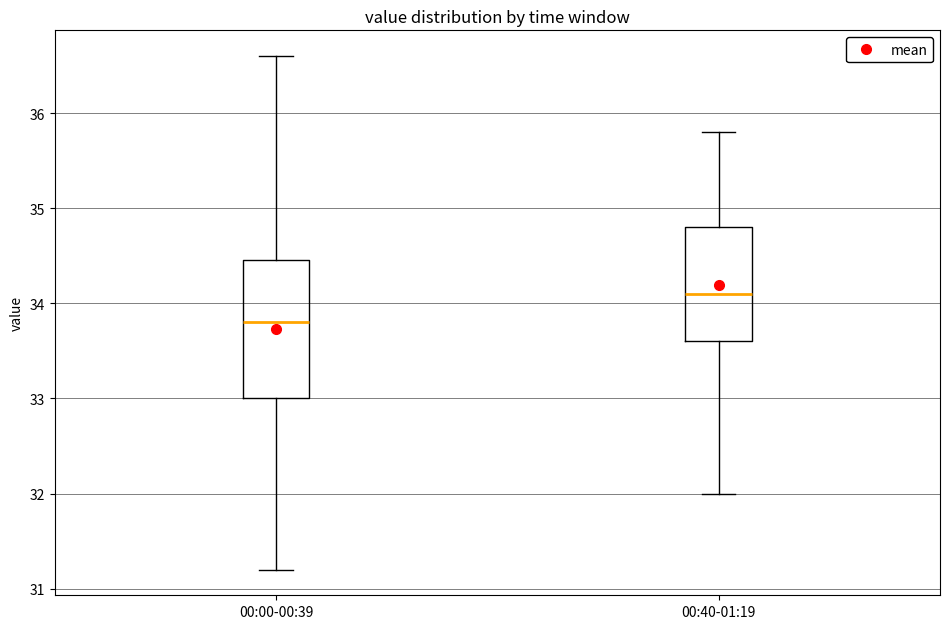

Where does the median line of the box for 00:00-00:39 sit on the y-axis? The values are not printed on the chart, so give them approximately, as read against the axis.

33.8